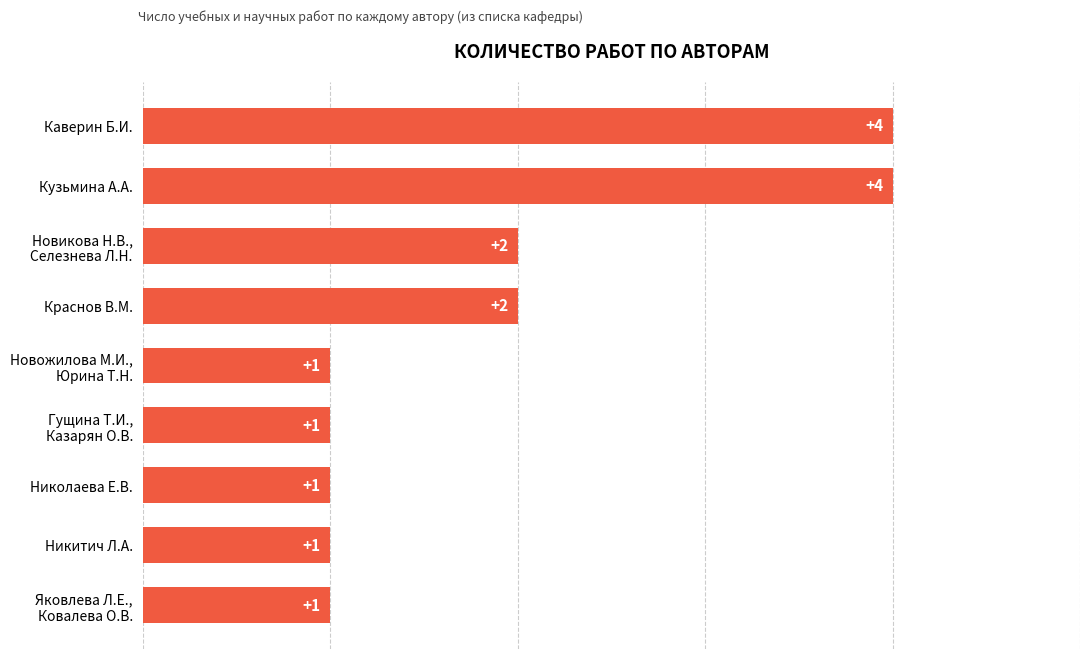

The chart shows a value of 4 at Кузьмина А.А.. True or false?

True